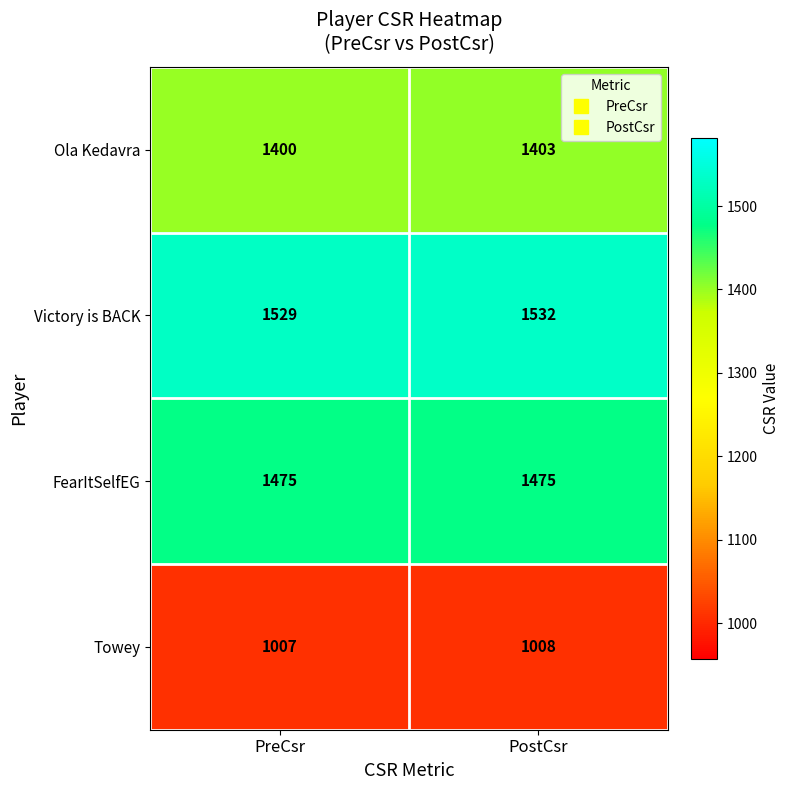

Reading right to left, extract all data points from this chart.

Ola Kedavra: 1403	1400
Victory is BACK: 1532	1529
FearItSelfEG: 1475	1475
Towey: 1008	1007